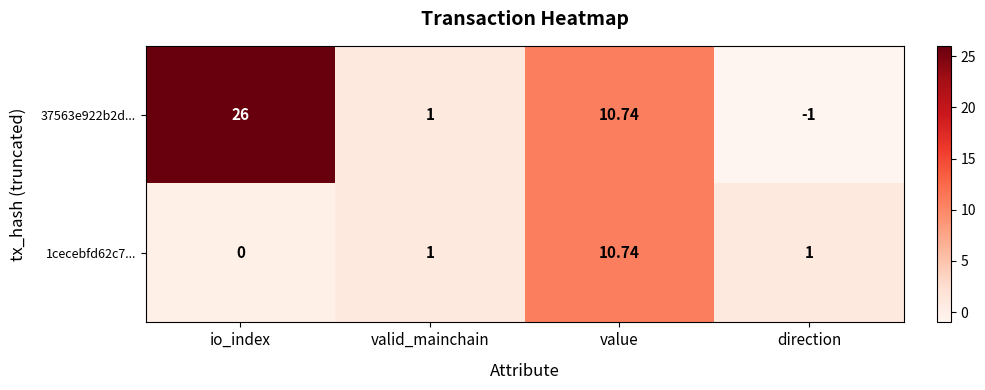

Count the number of categories in the chart.

4